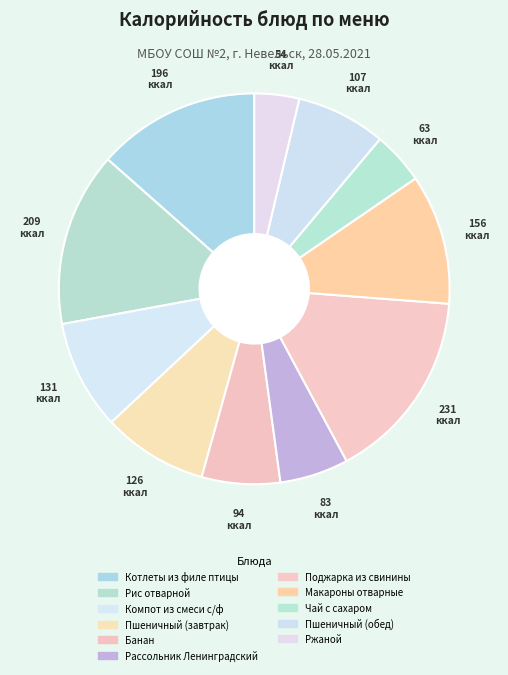

How many slices are in this pie chart?

11